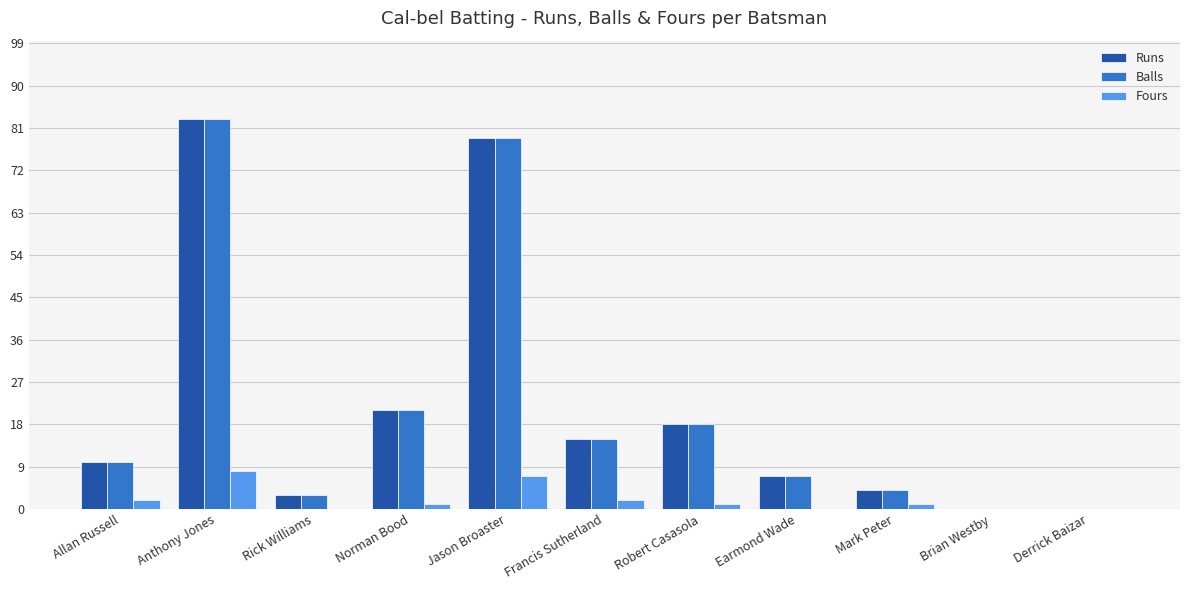

What is the total value across all series at Mark Peter?

9